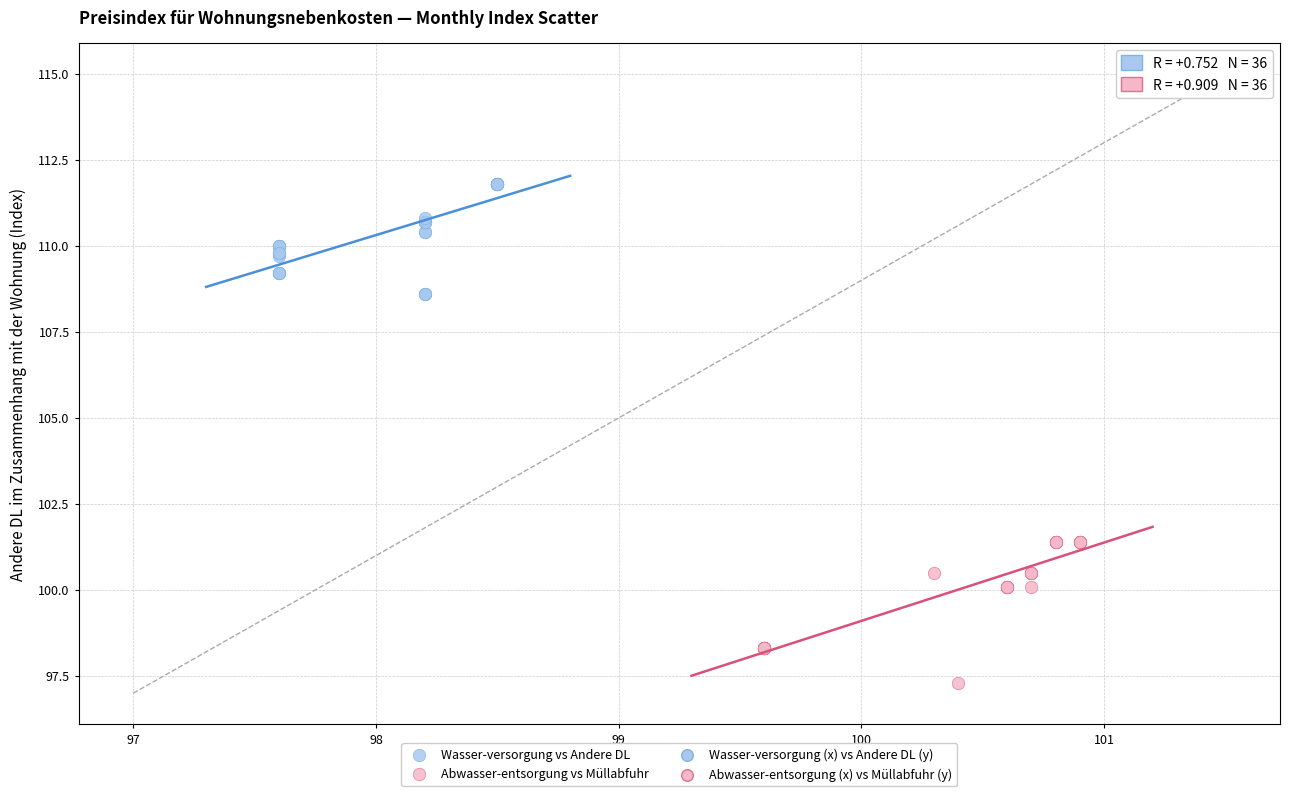

Which series reaches the maximum Y coordinate?

Wasser-versorgung vs Andere DL